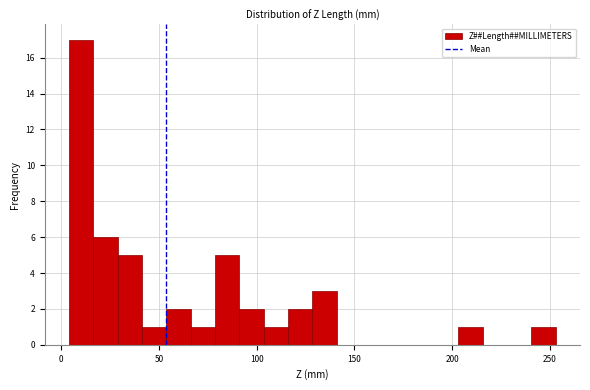

Read against the x-axis, roughly where is the centre of the tallest bar?

10